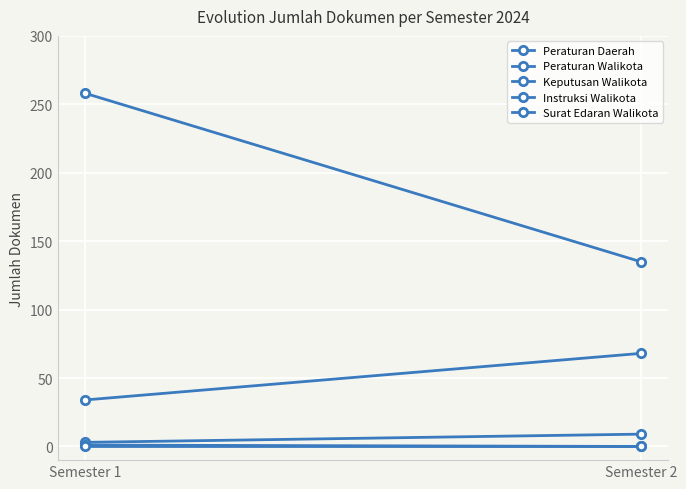

What is the difference between the Peraturan Daerah values at Semester 1 and Semester 2?

6